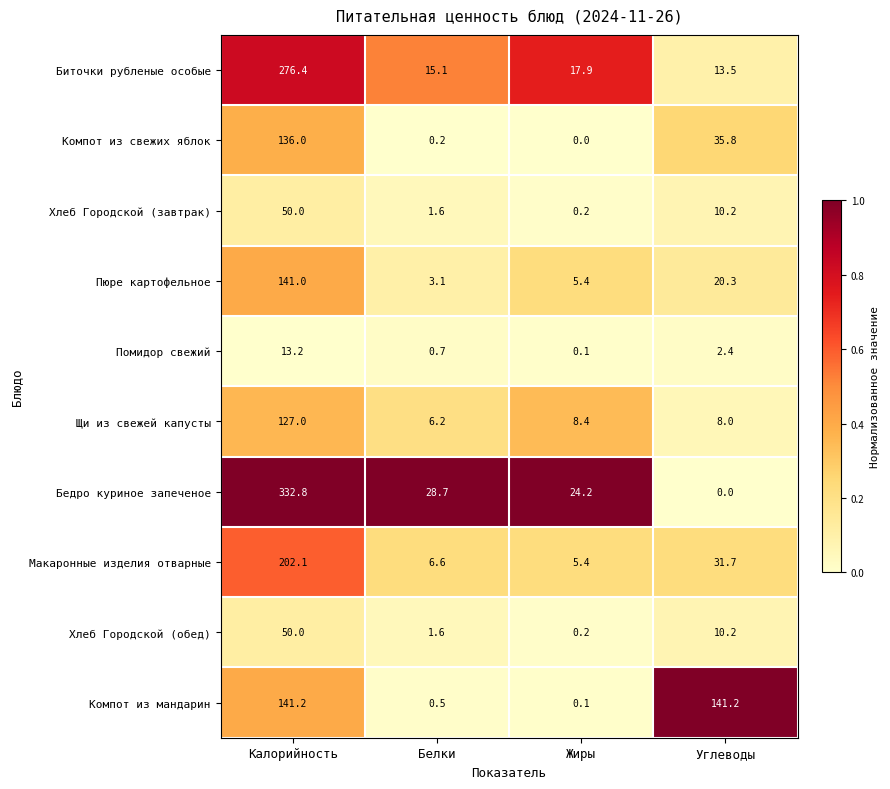

What is the difference between the Помидор свежий values at Жиры and Калорийность?

13.1